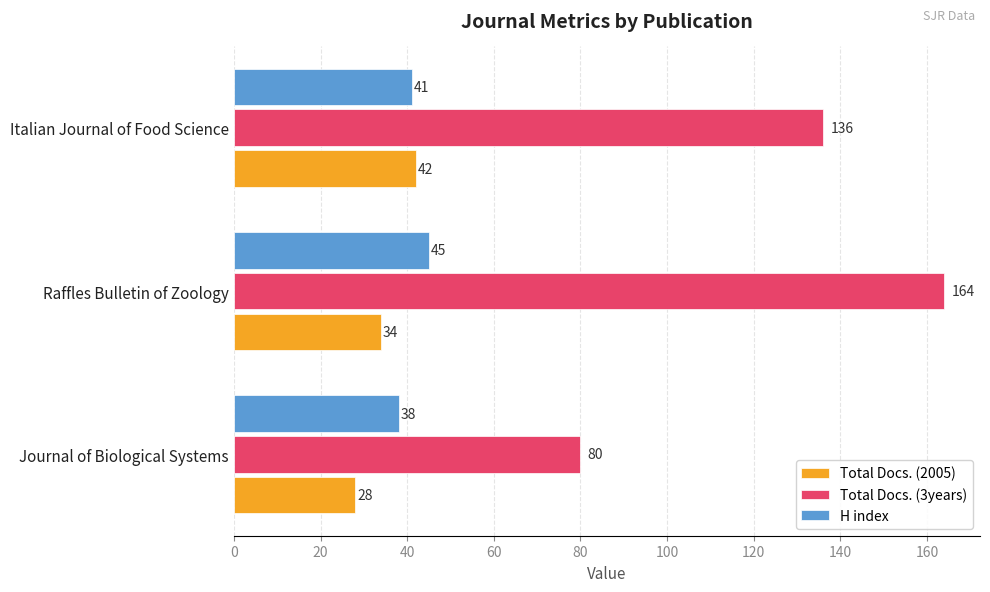

How many distinct data groups are displayed?

3